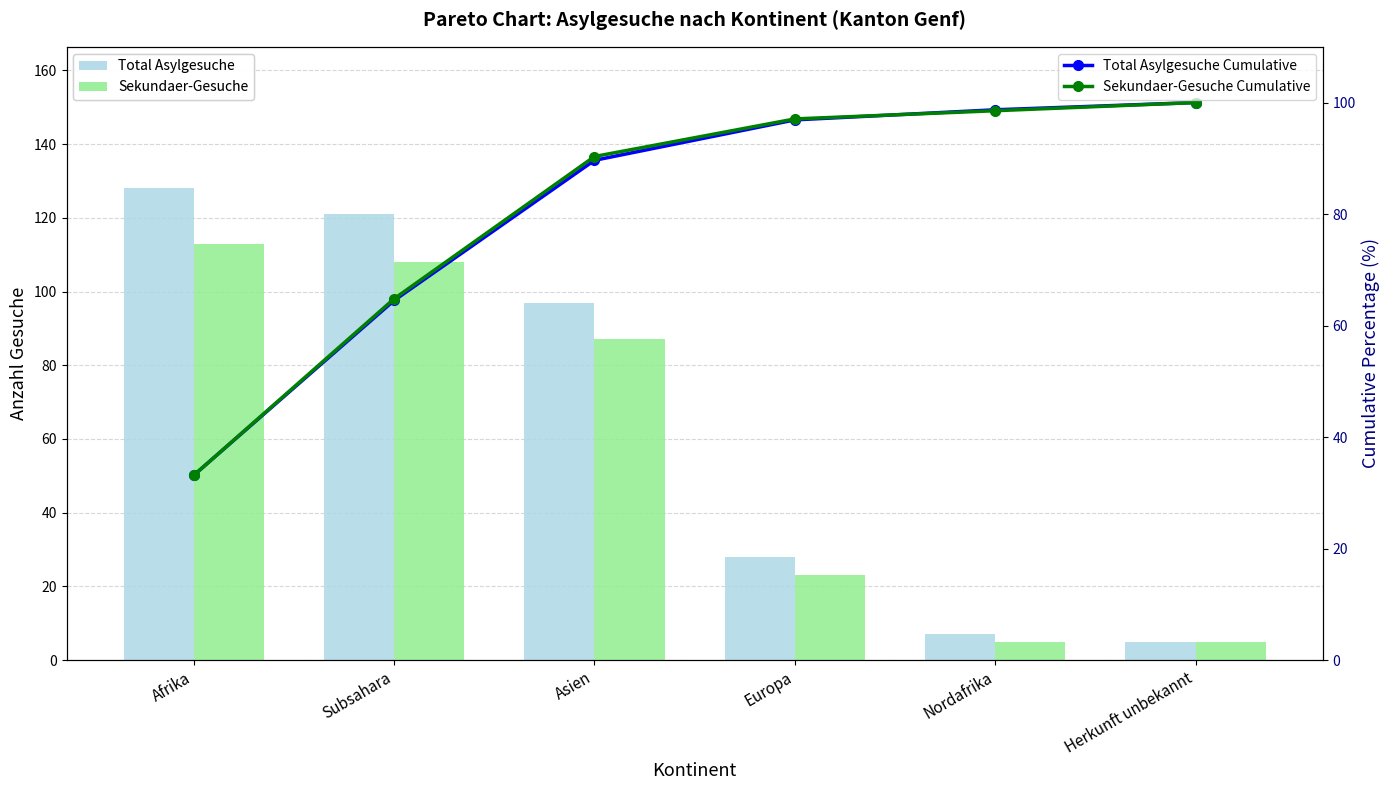

What is the value of the Total Asylgesuche Cumulative bar at the 4th from the left?

96.9